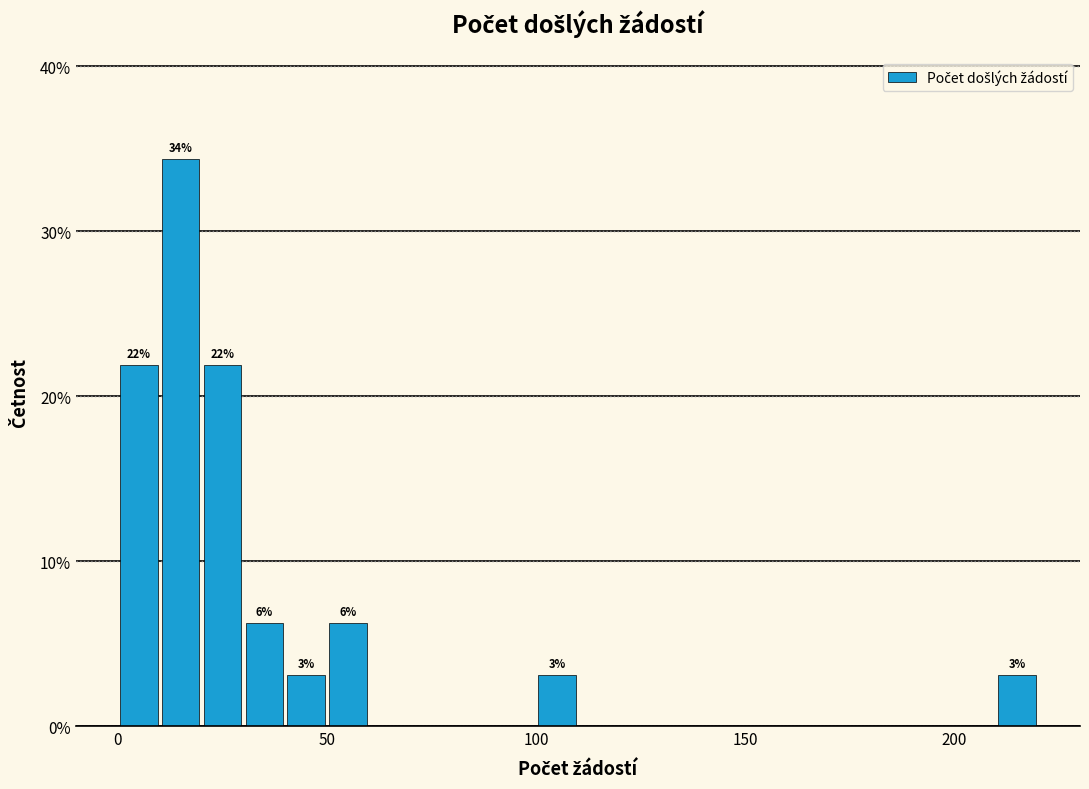

Around what value on the x-axis is the tallest bar? Give the approximate position of its centre, as read against the axis.

15